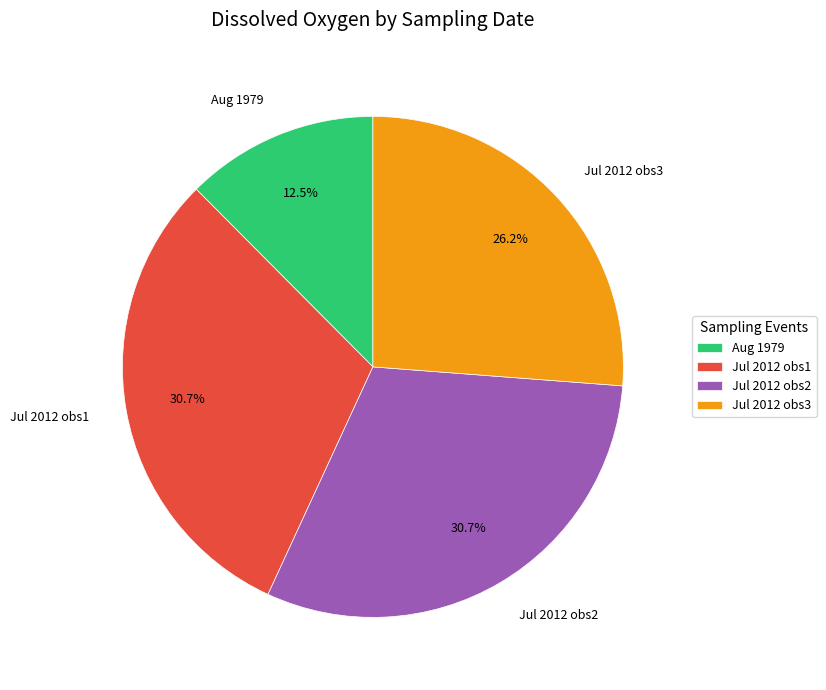

Does Jul 2012 obs2 represent more than half of the total?

No